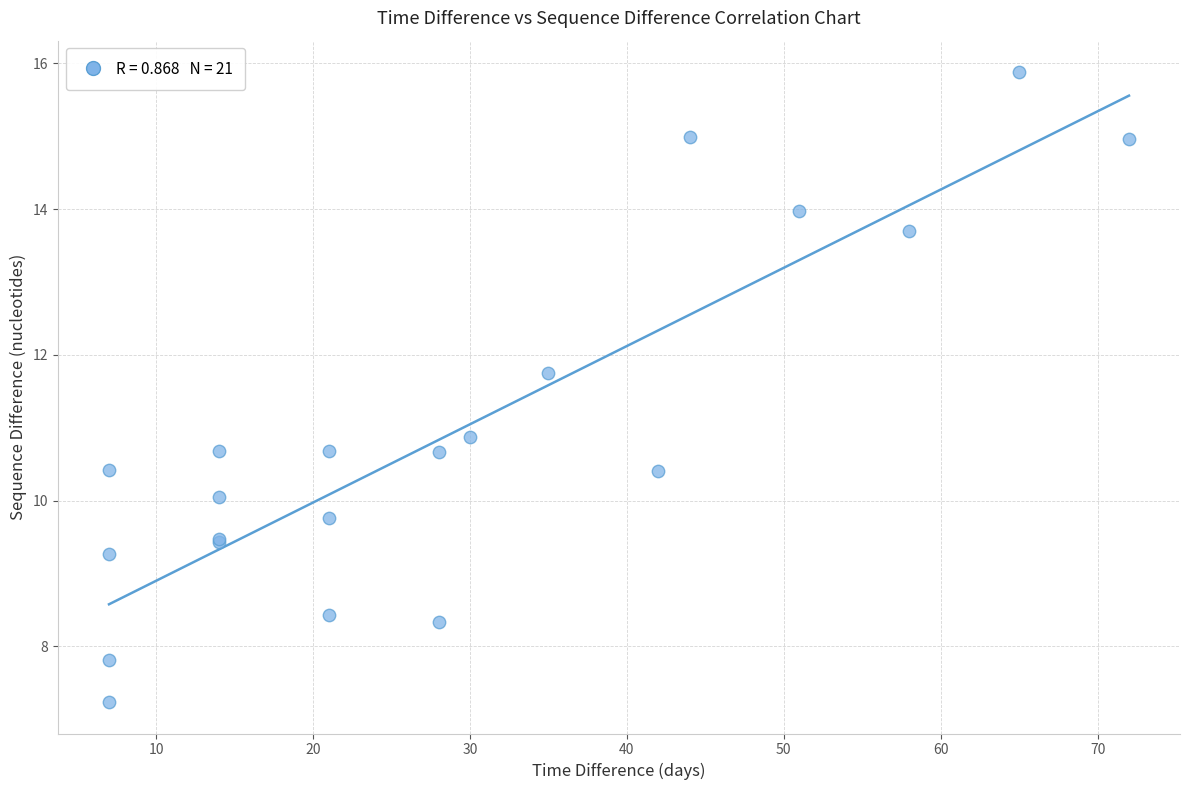

What Y value in the scatter plot is closest to 11?

10.9